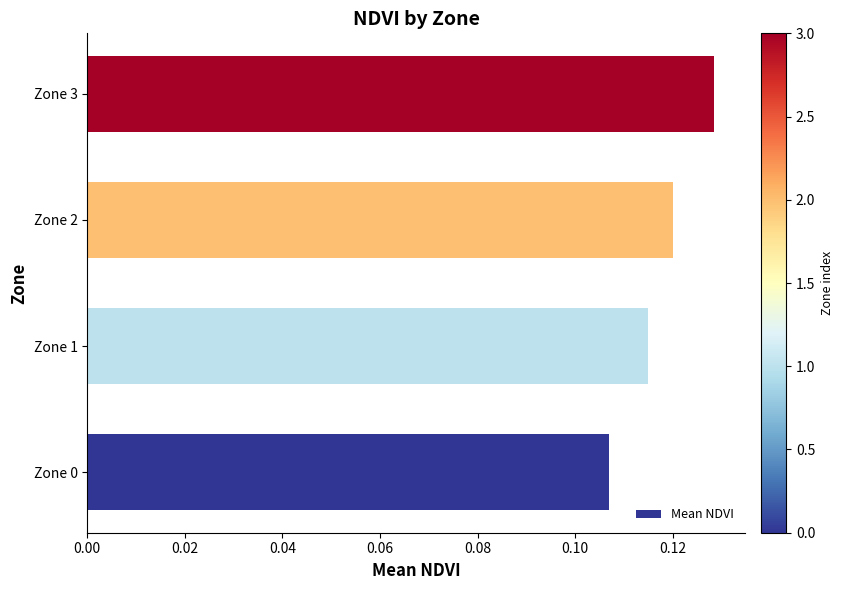

Is it true that the value at Zone 3 is 0.2?

False